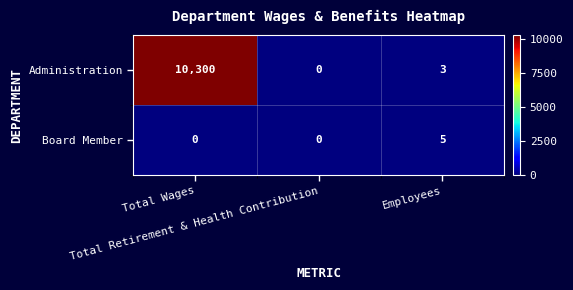

What is the highest value of the Board Member series?

5